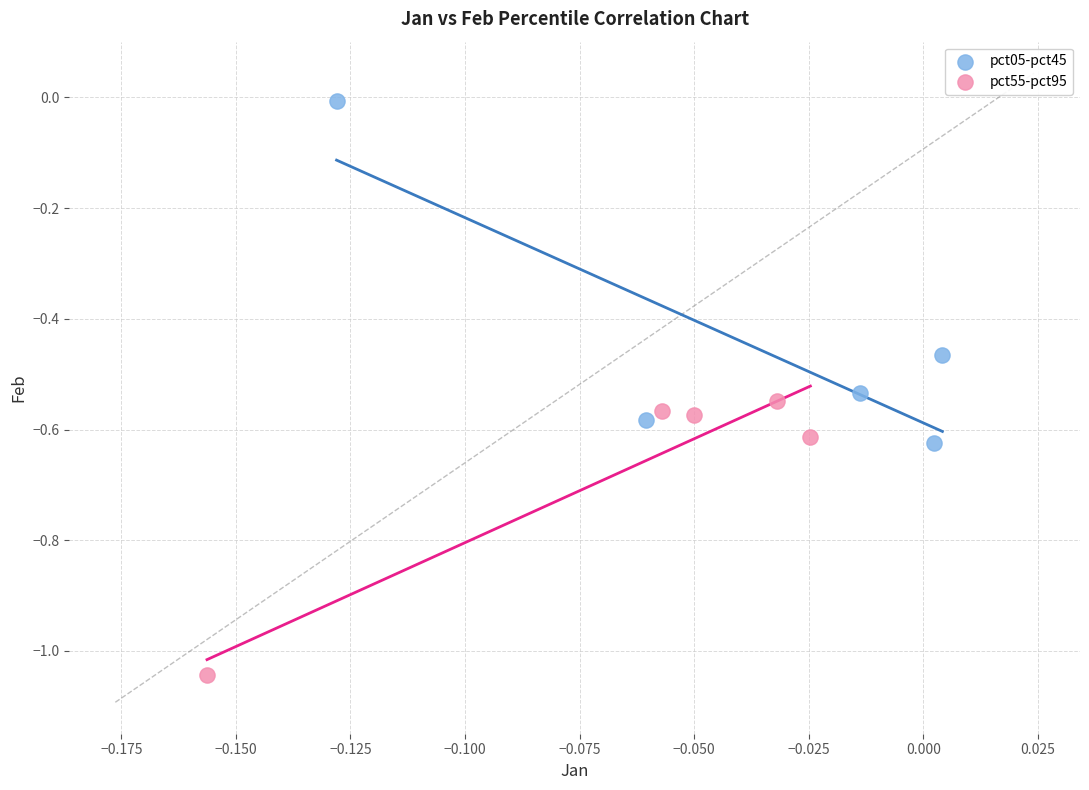

What are all the series names shown in the legend?

pct05-pct45, pct55-pct95